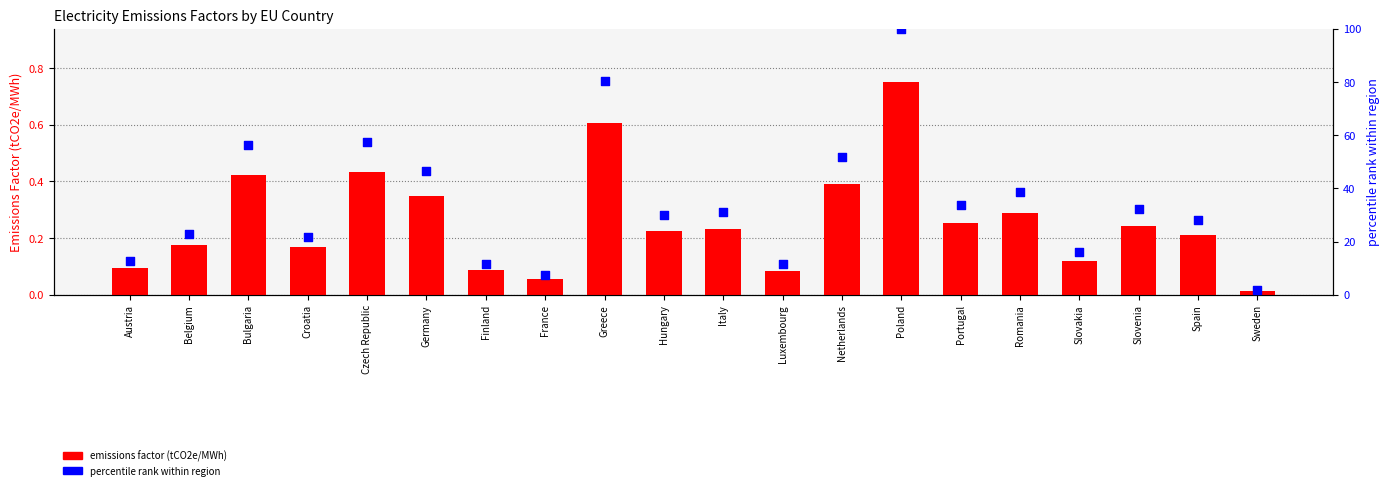

Is the value of emissions factor (tCO2e/MWh) at Hungary greater than the value of percentile rank within region at France?

No